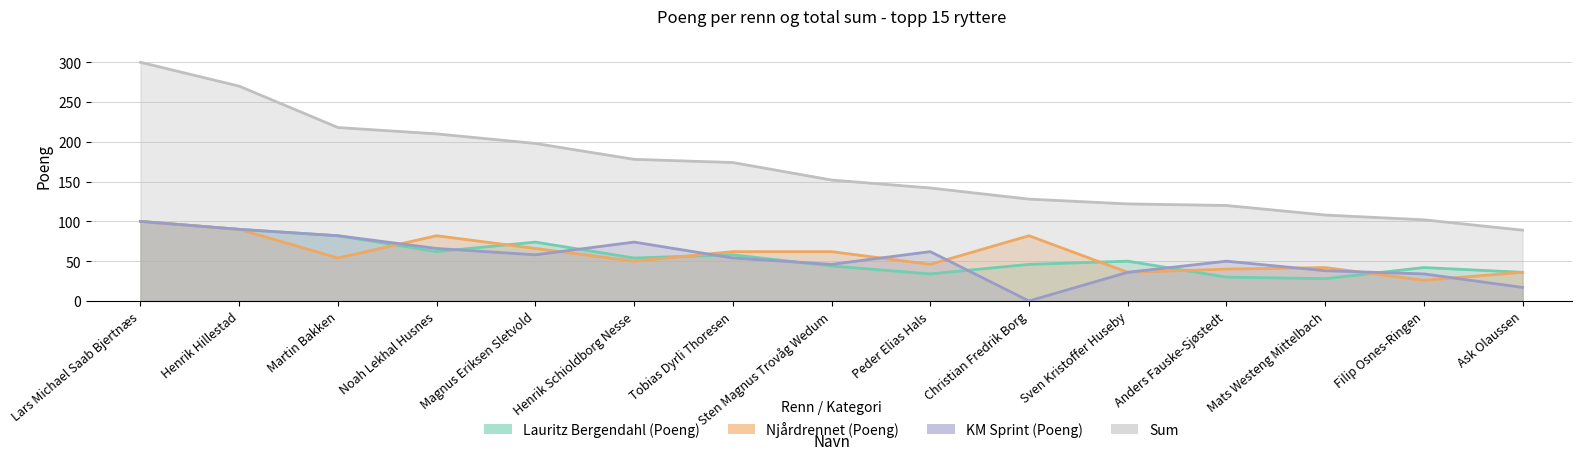

Where does the KM Sprint (Poeng) series first go above 54?

Lars Michael Saab Bjertnæs